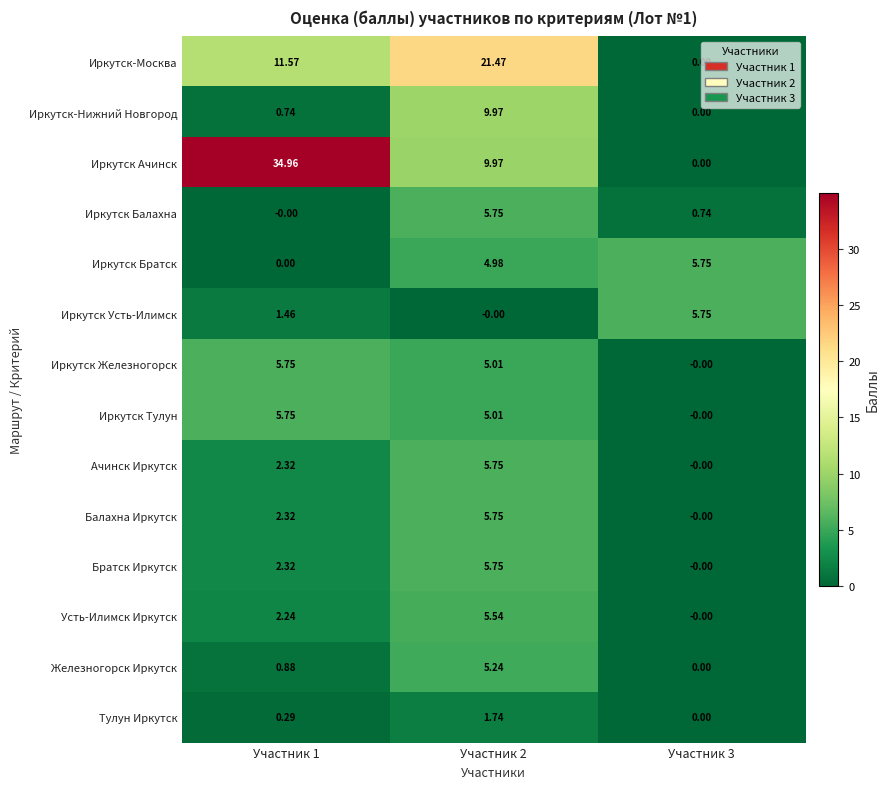

Which series has the largest total across all categories?

Иркутск Ачинск